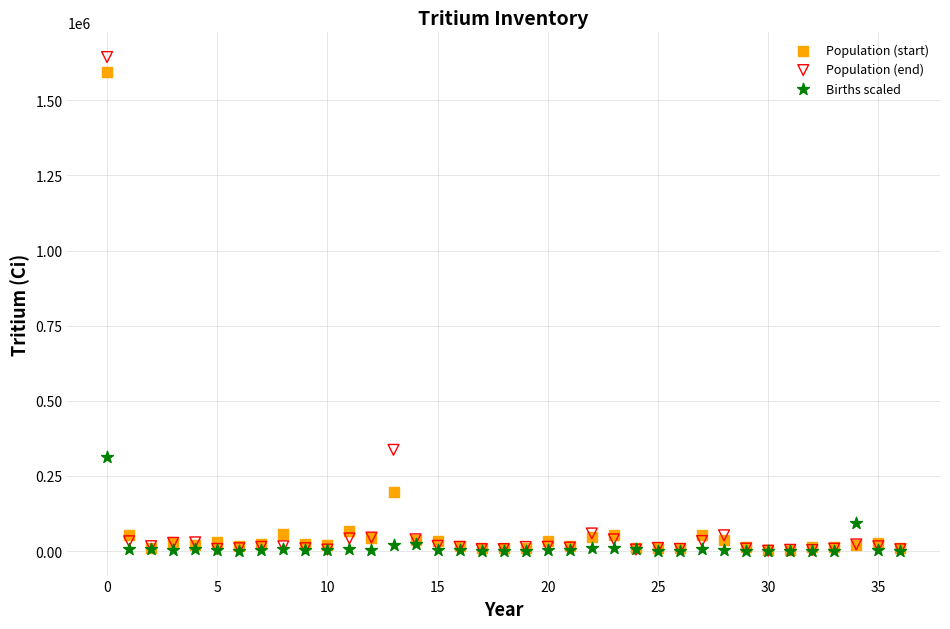

What are all the series names shown in the legend?

Population (start), Population (end), Births scaled